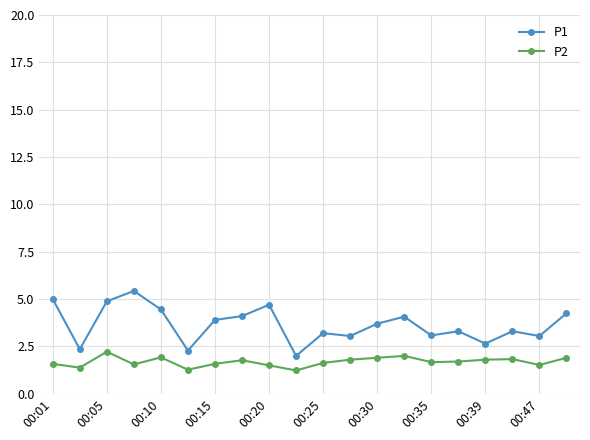

What is the value of the P1 point at the 1st from the left?

5.0